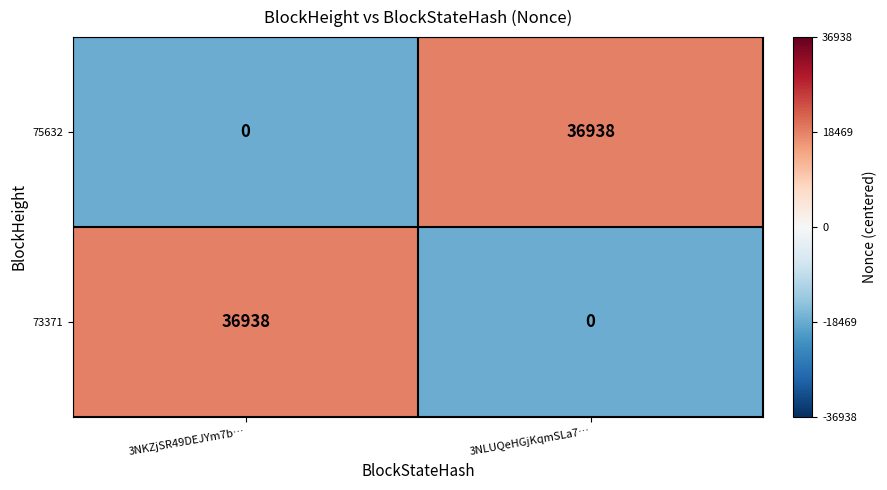

True or false: 75632 has a value of 36938 at 3NLUQeHGjKqmSLa7….

True